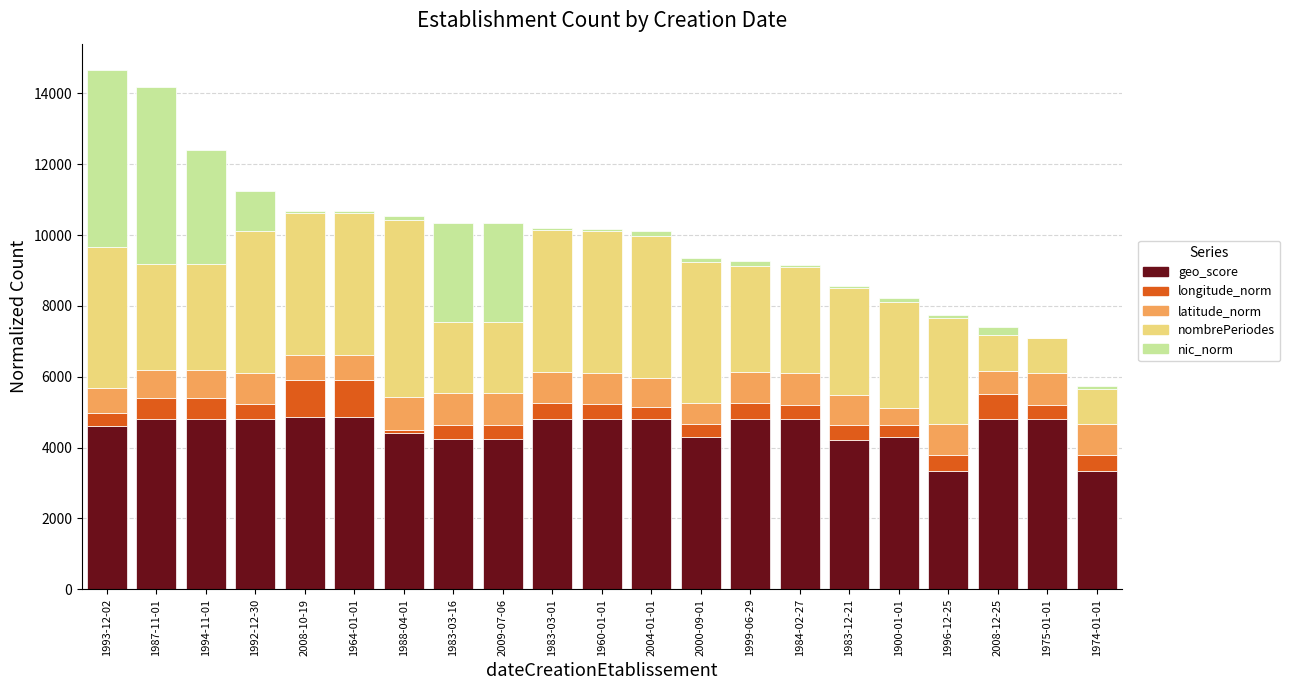

What is the maximum value for geo_score?

4850.0